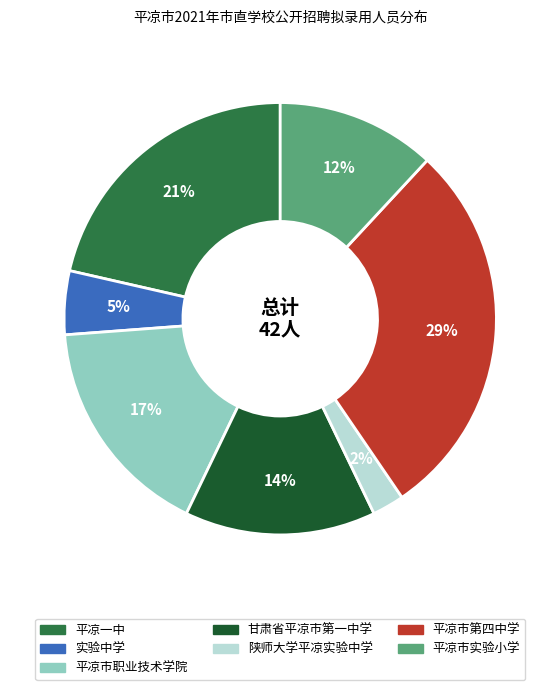

What is the smallest slice in the pie chart?

陕师大学平凉实验中学